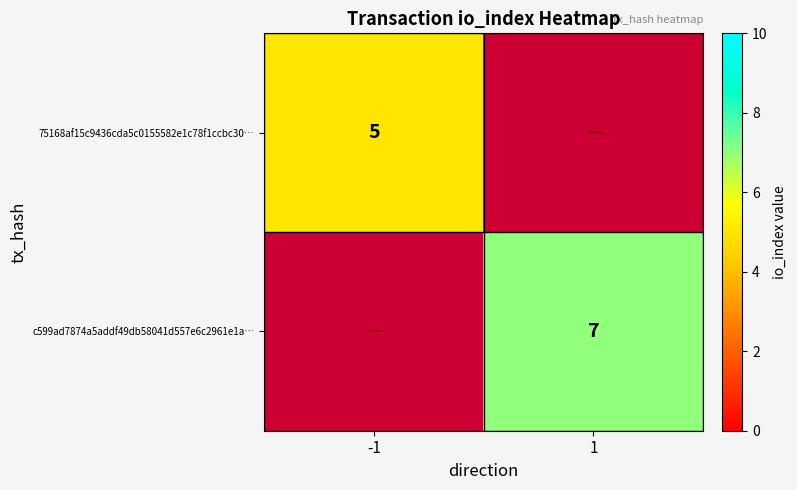

At which category does the chart reach its minimum across all series?

-1